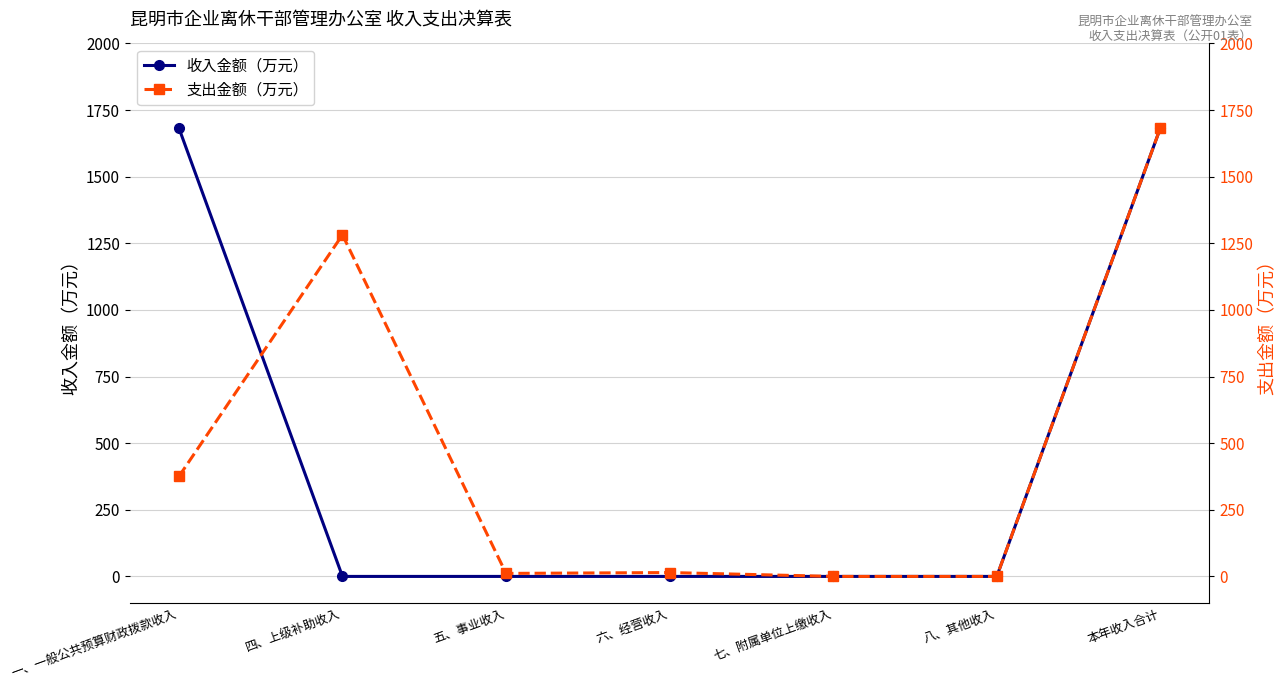

List the series in order of their peak value, highest first.

收入金额（万元）, 支出金额（万元）